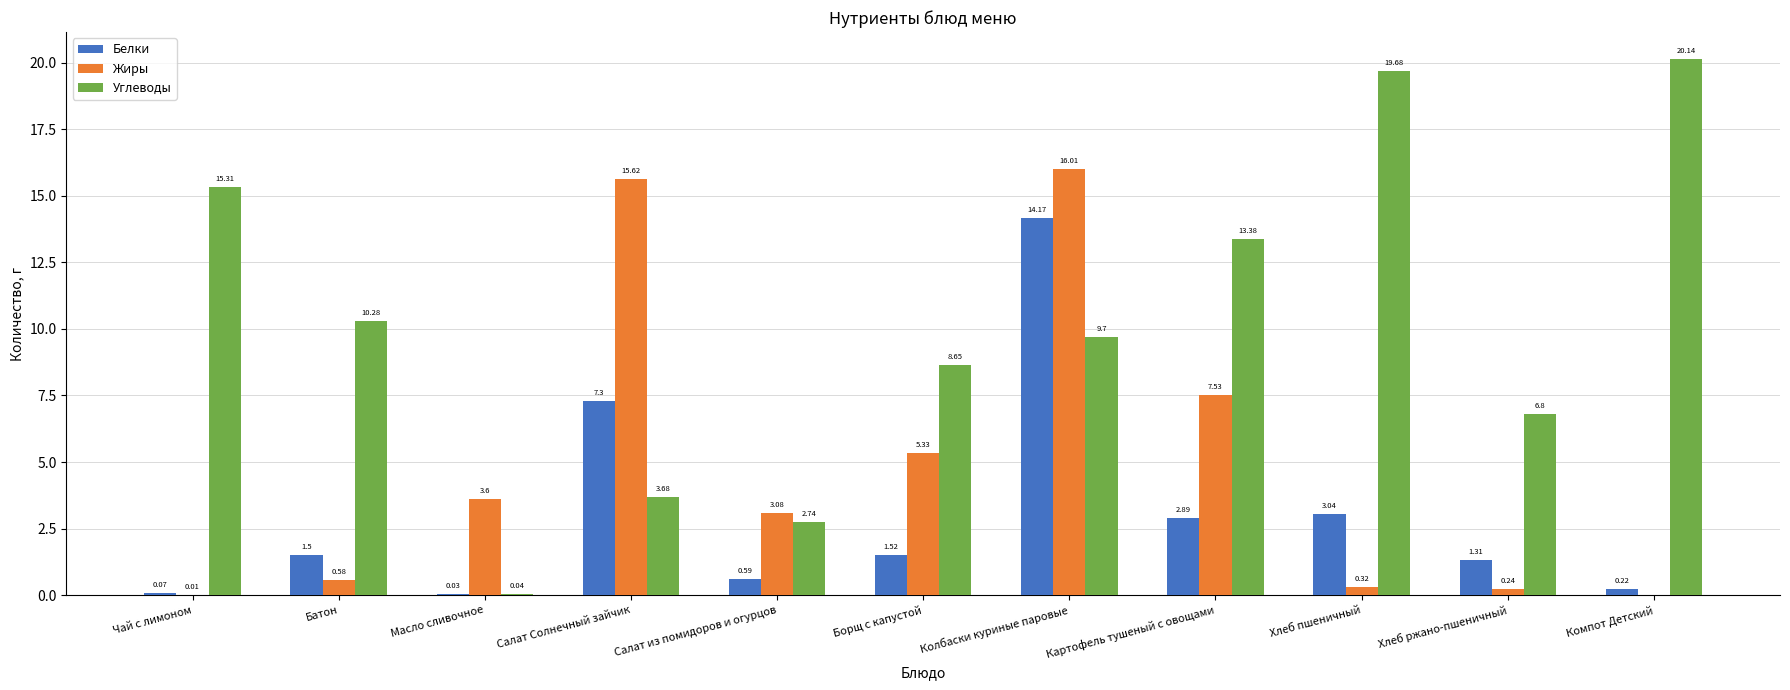

Are the bars grouped side by side (vs. stacked)?

Yes